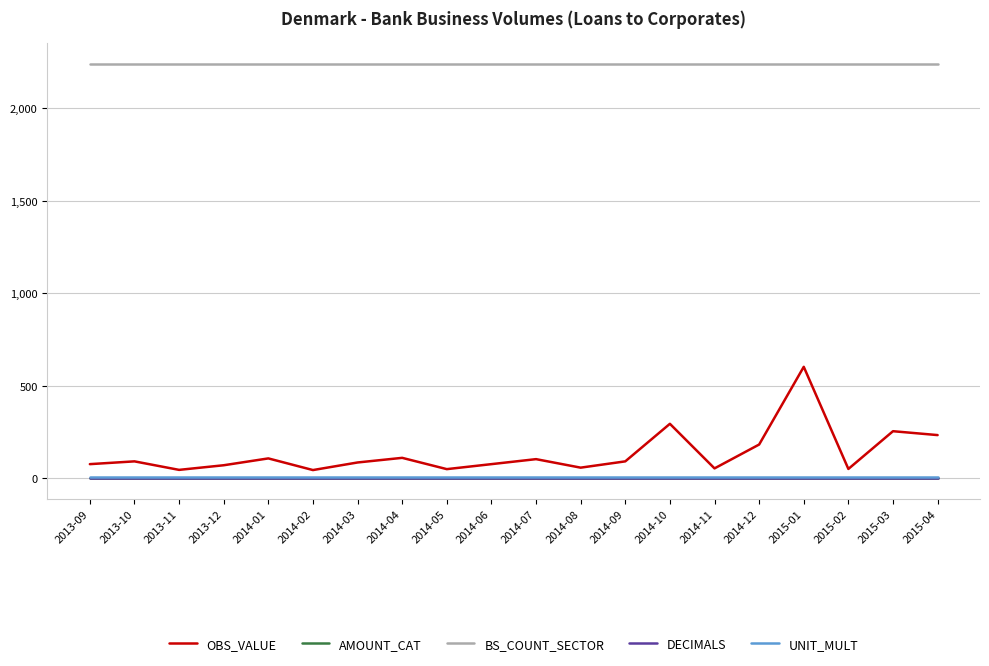

What is the greatest value displayed?

2240